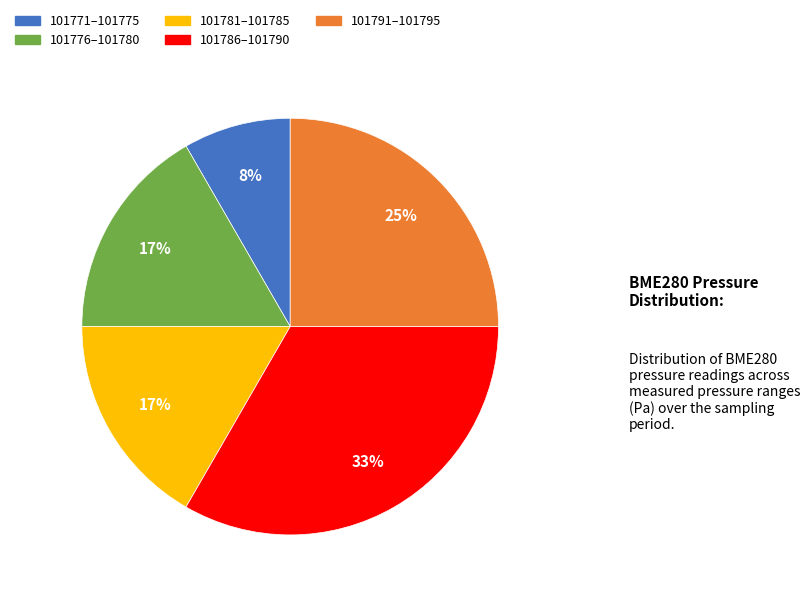

To the nearest percent, what is the difference between the largest and smallest slice percentages?

25%